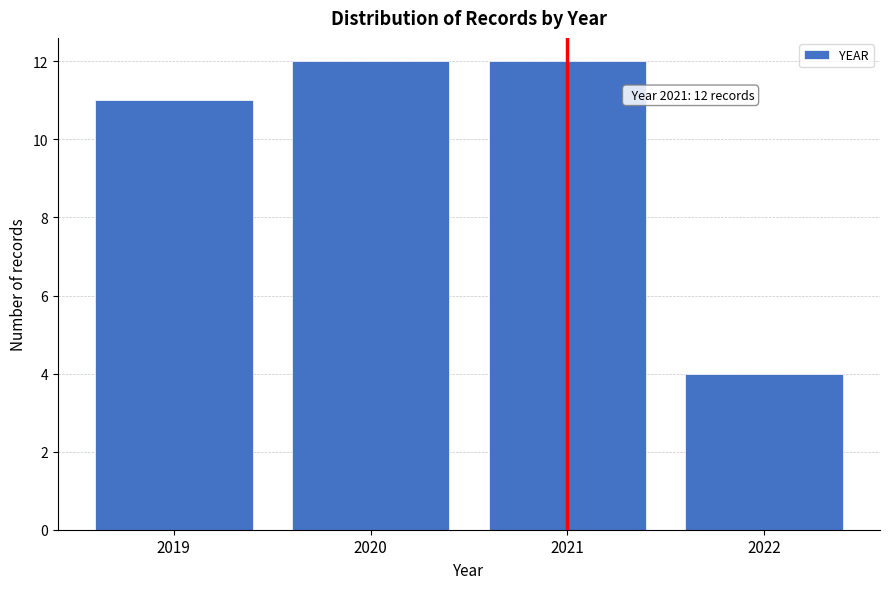

Reading right to left, transcribe all the data shown in this chart.

2022=4	2021=12	2020=12	2019=11